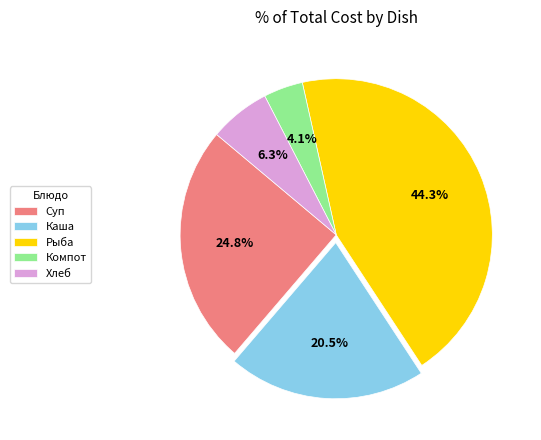

Which slice is the largest?

Рыба